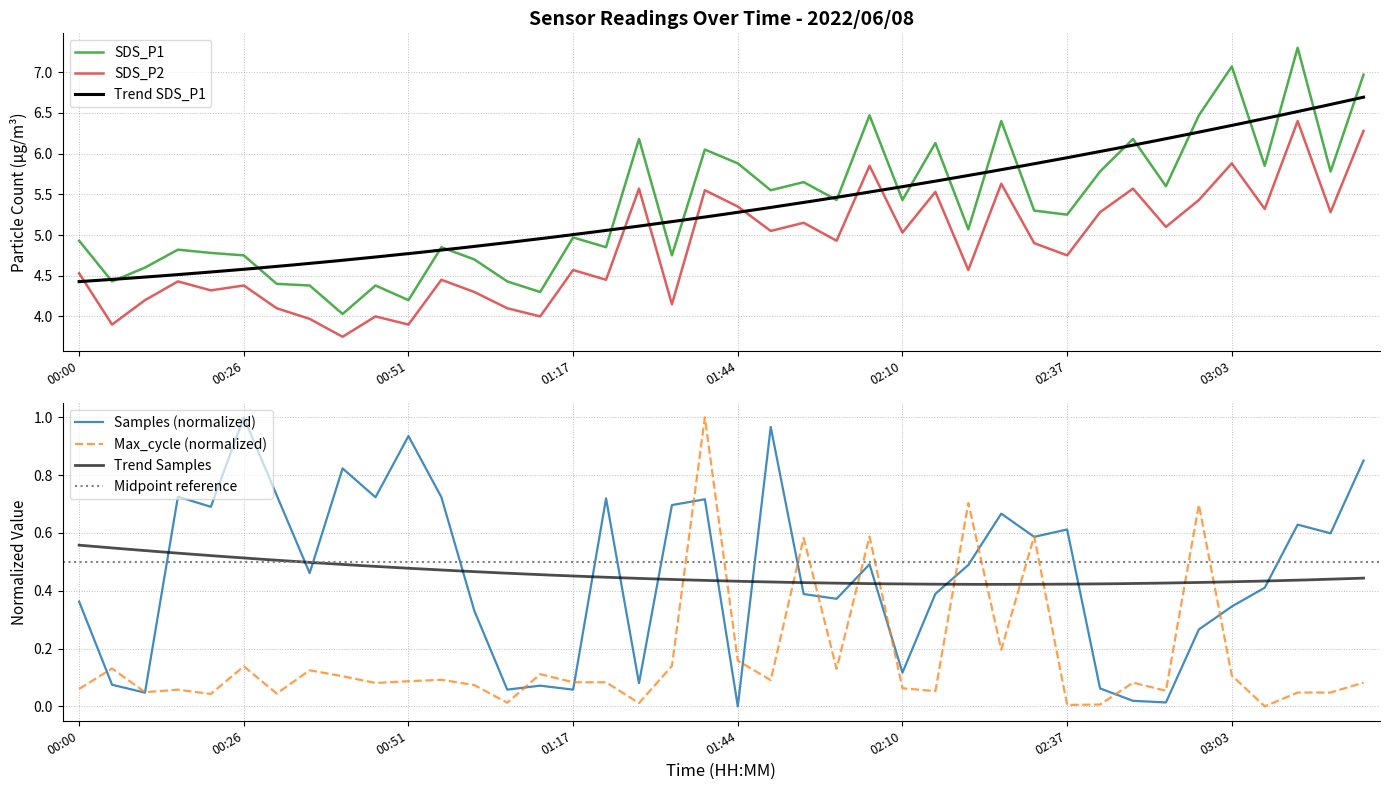

The Max_cycle series shows 0.1 at 00:26. True or false?

False